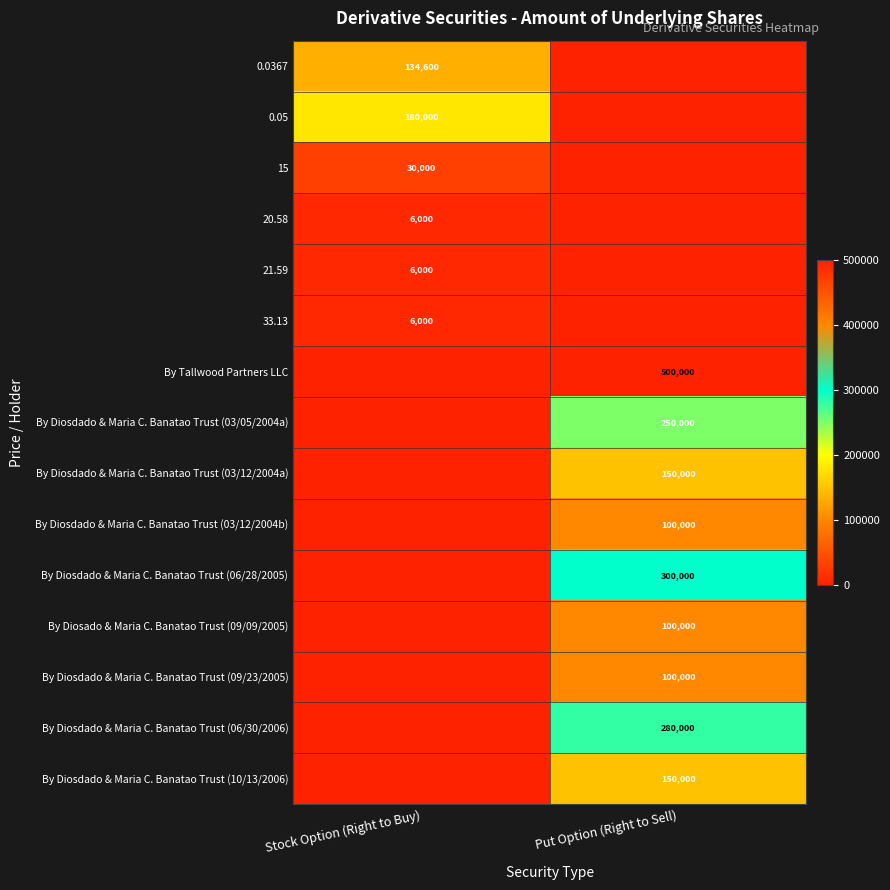

The 20.58 series shows 6000 at Stock Option (Right to Buy). True or false?

True